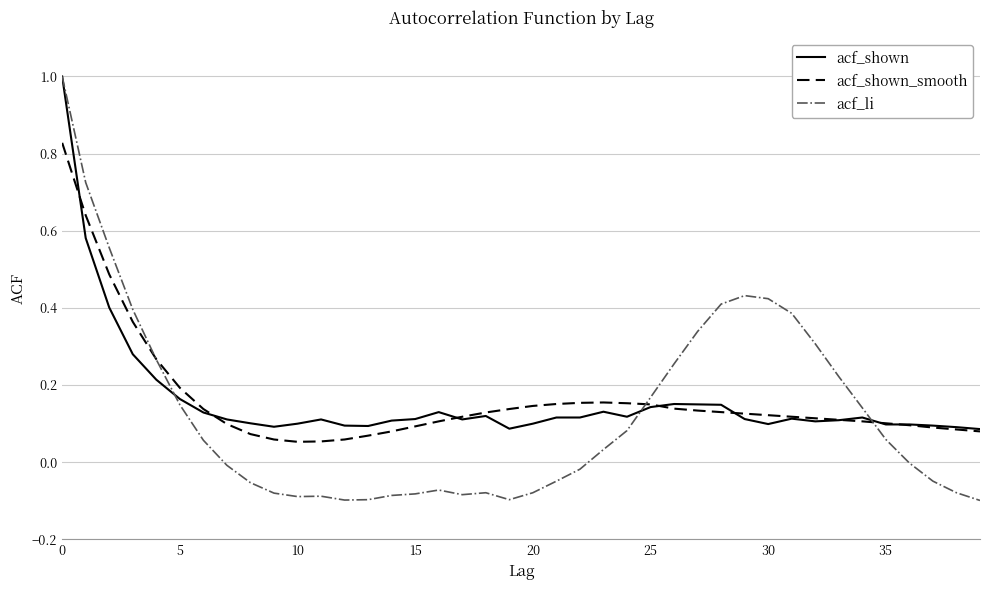

What is the maximum value shown in the chart?

1.0